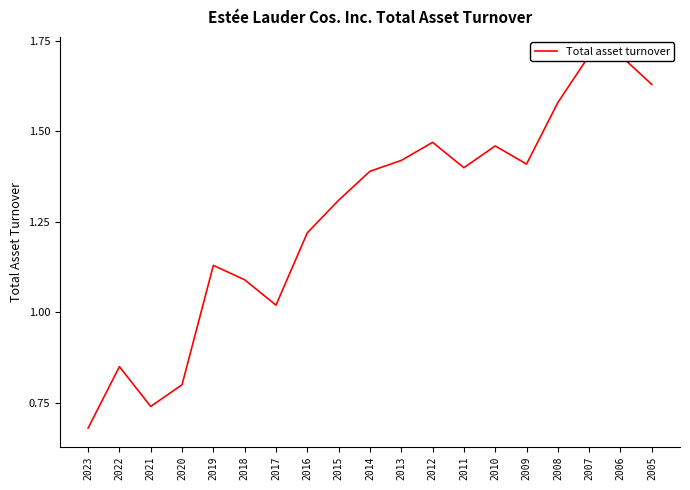

The value at 2007 is 1.0. True or false?

False